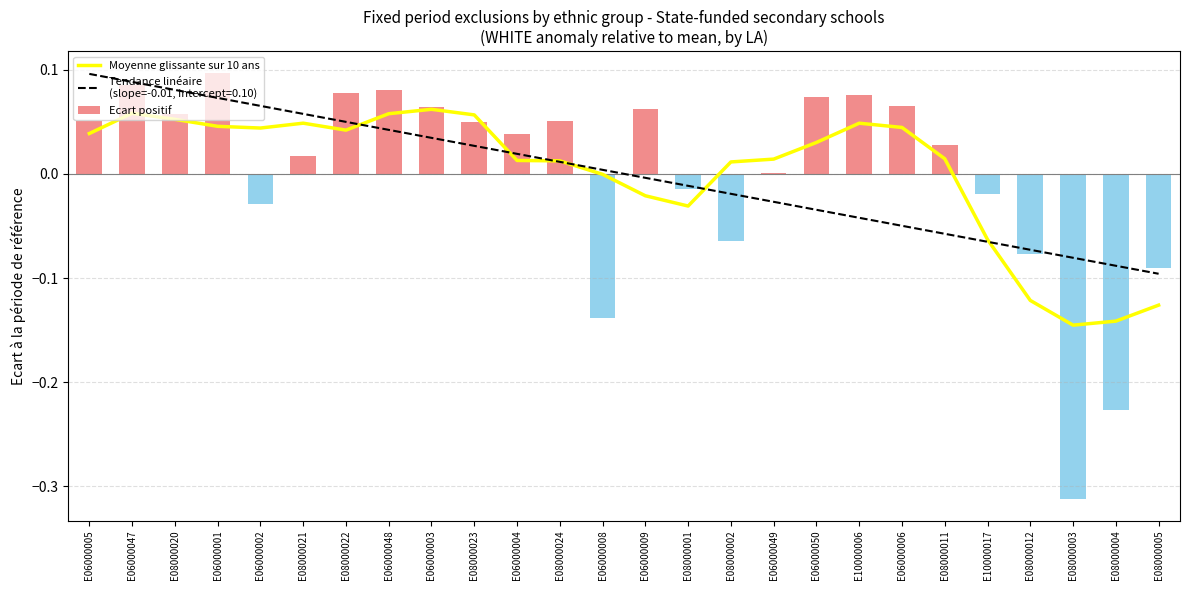

True or false: the data shows 0.0 at E08000011.

True